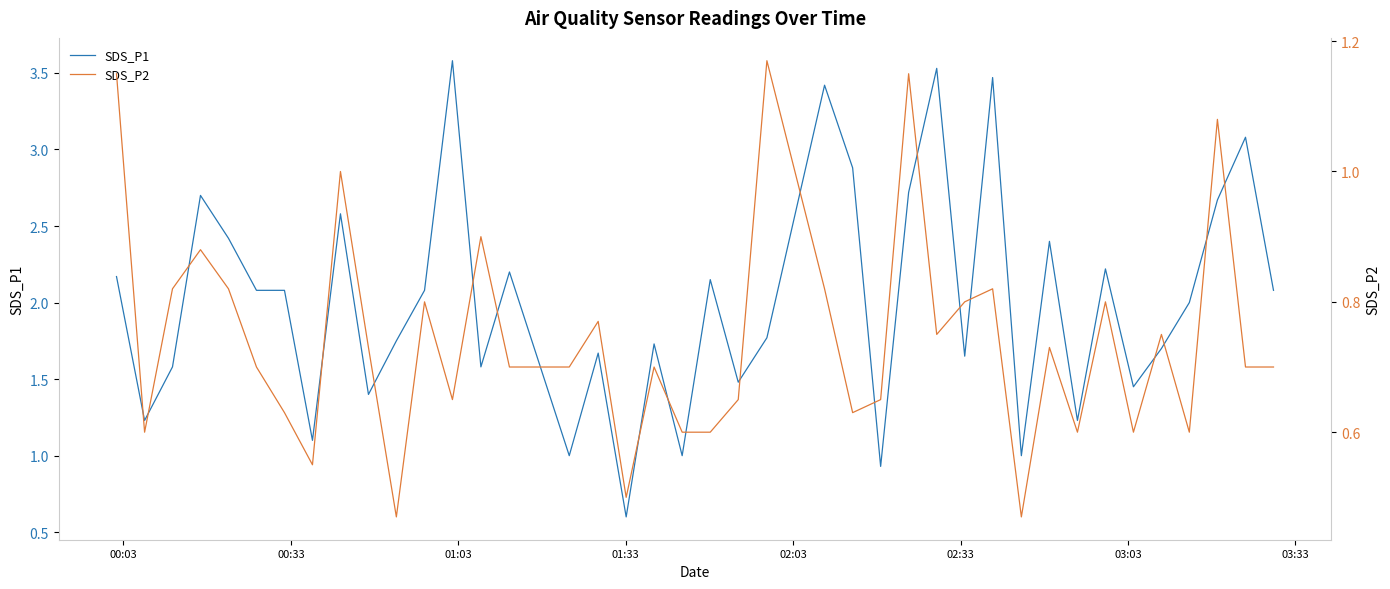

True or false: SDS_P2 and SDS_P1 cross at least once.

False